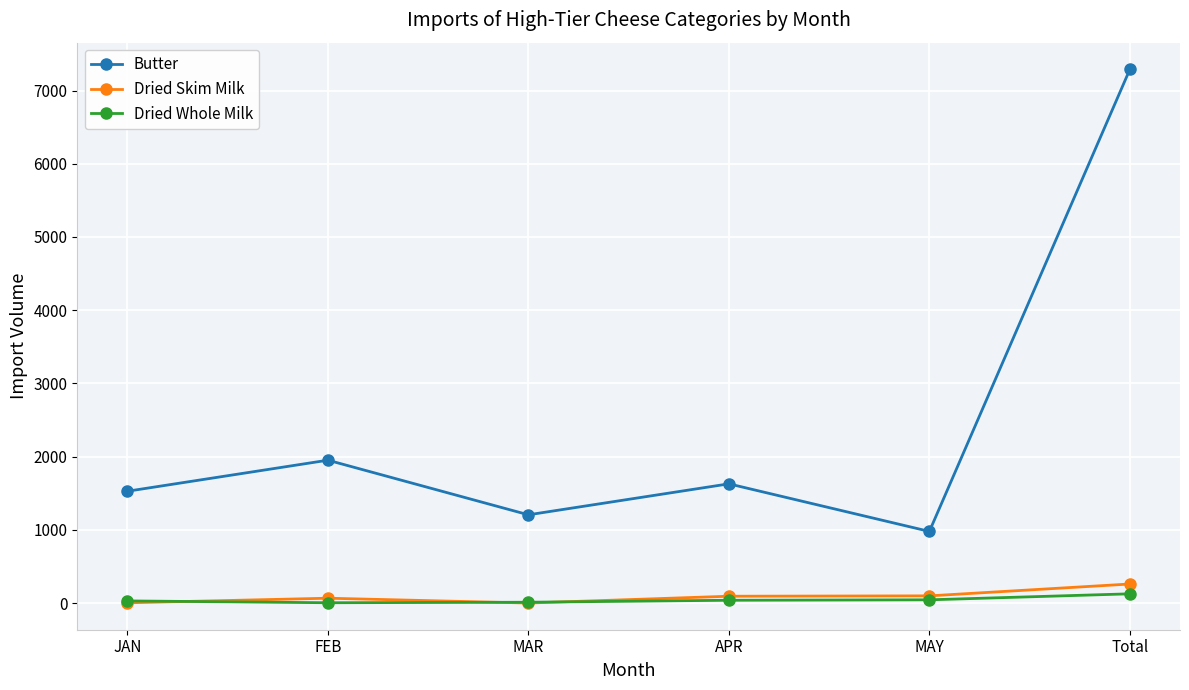

True or false: Dried Whole Milk and Butter cross at least once.

False